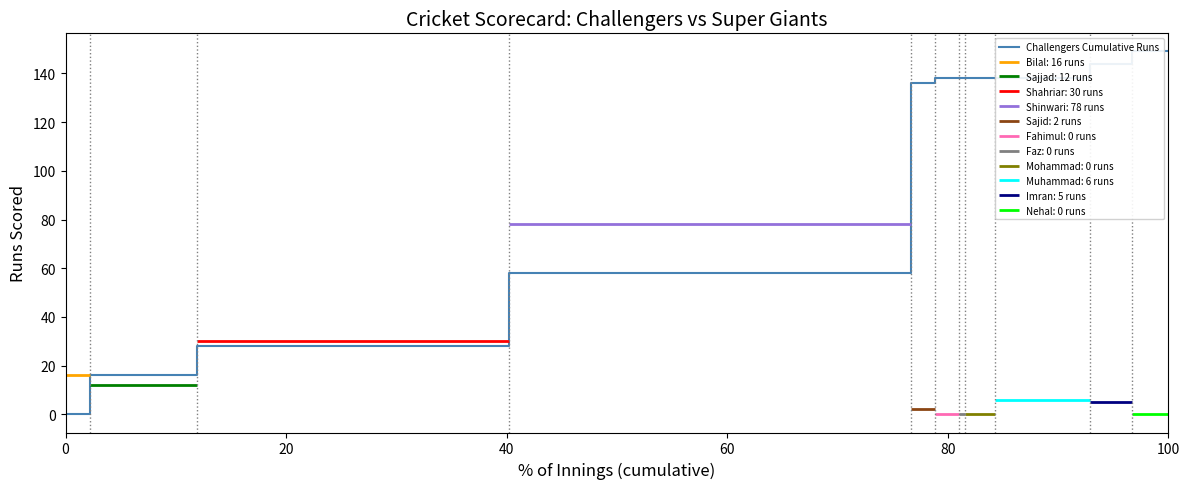

How many data points are less than 138?

5